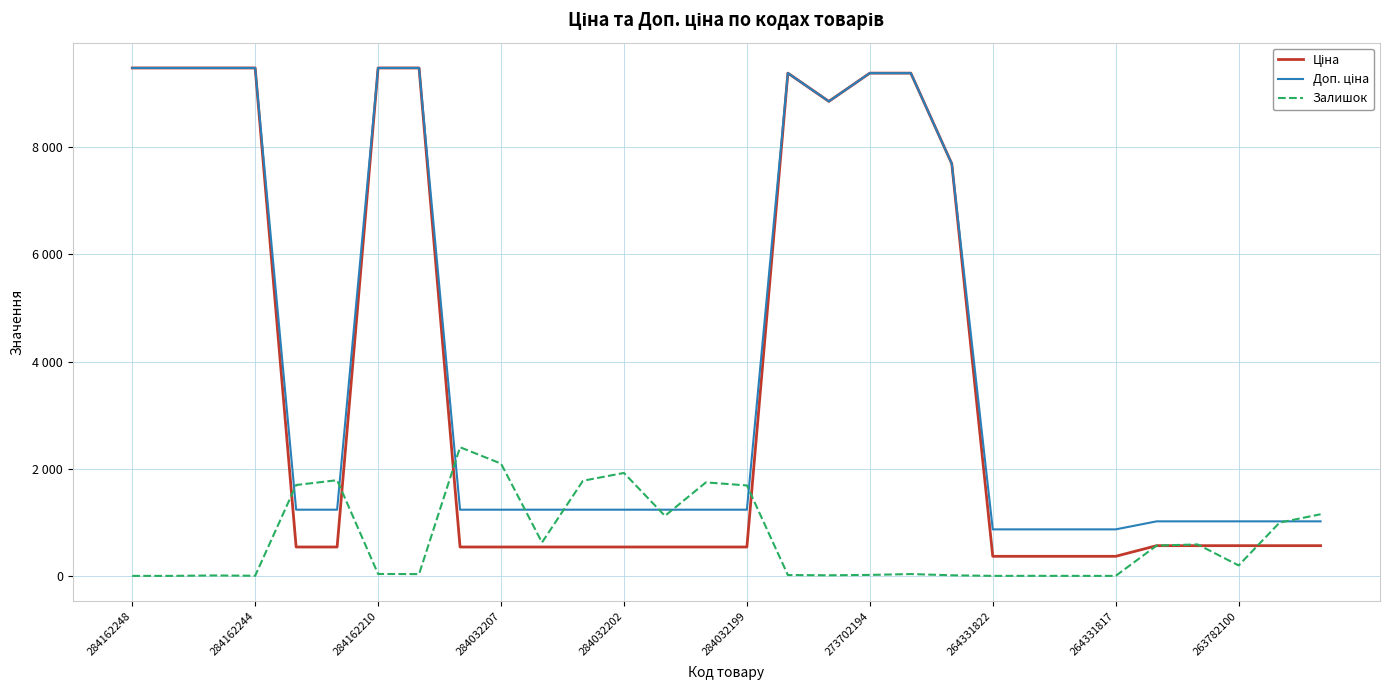

What is the difference between the second highest and minimum values in the Доп. ціна series?

8612.1